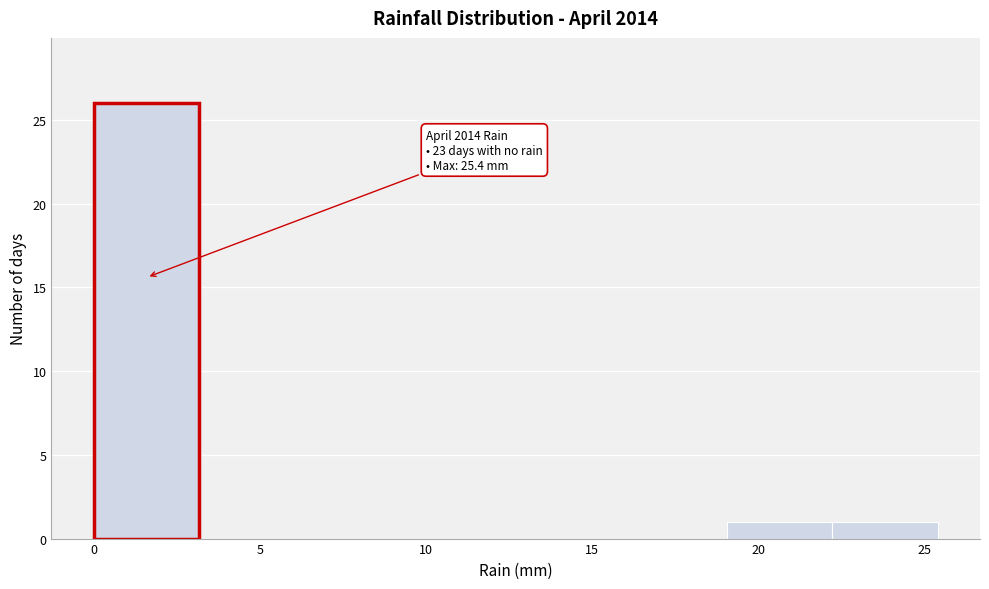

Over which range of the x-axis is the bar tallest?

0.0 to 3.0